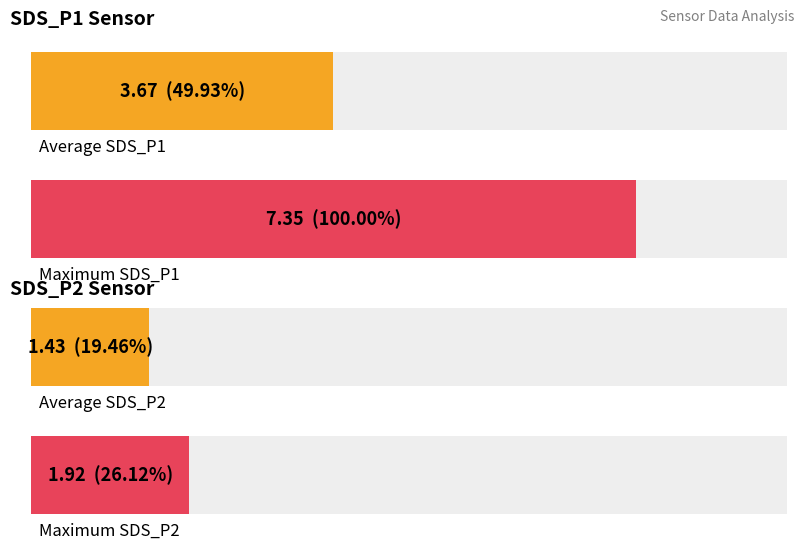

What is the highest value of the SDS_P1 series?

7.3